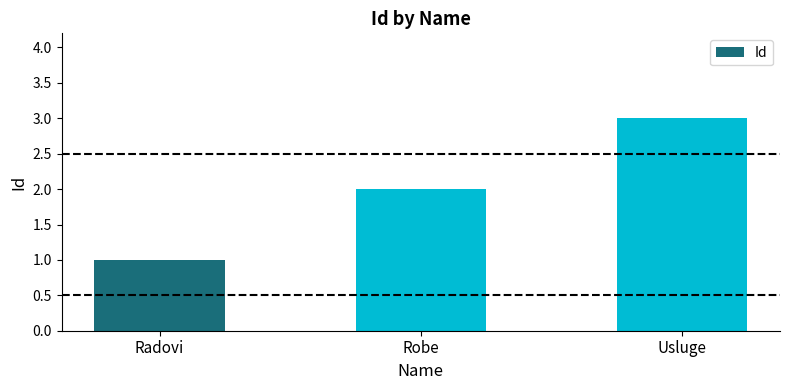

What is the greatest value displayed?

3